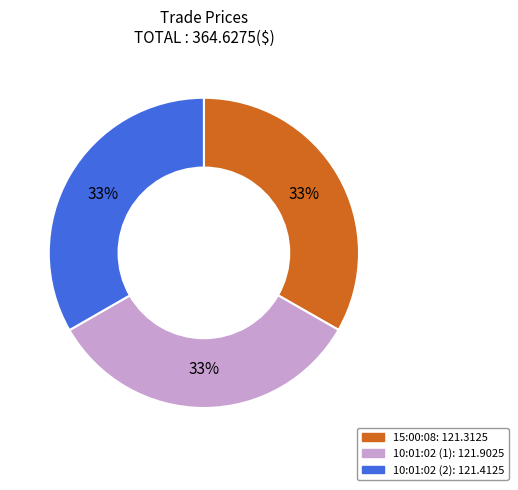

To the nearest percent, what is the combined percentage of 10:01:02 (1) and 15:00:08?

67%